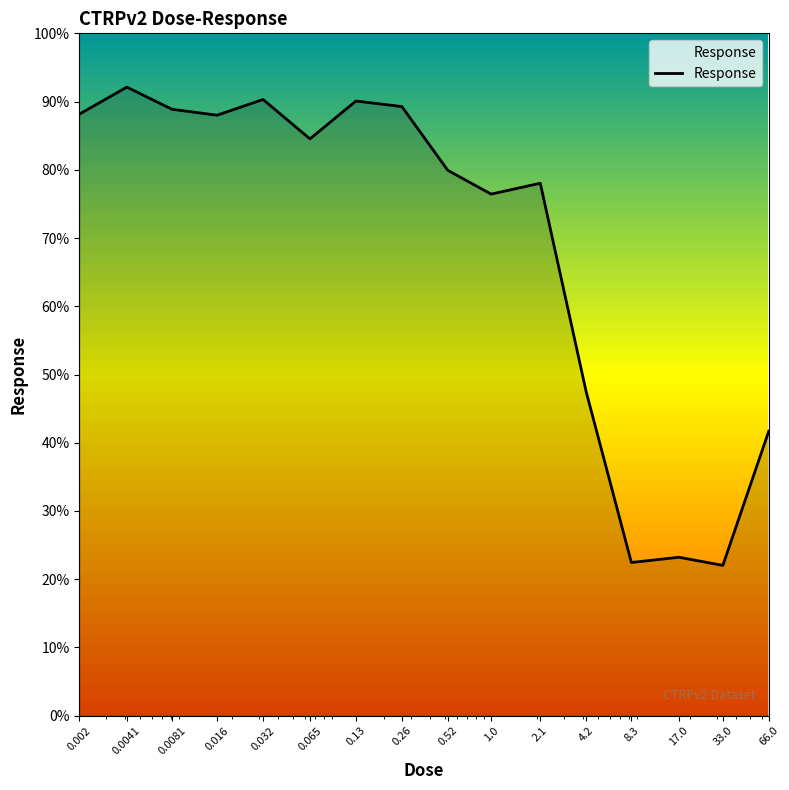

What is the smallest value displayed?

22.0